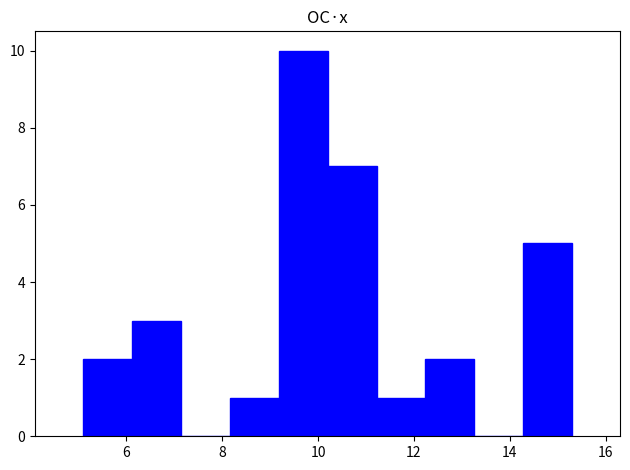

Which range on the x-axis has the tallest bar?

9.18 to 10.20